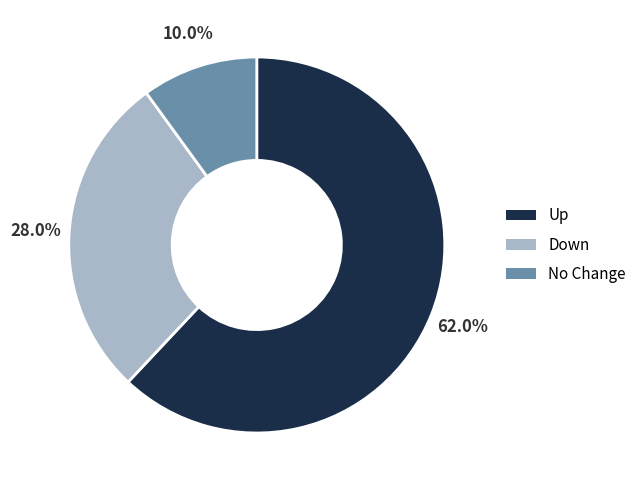

Is there any slice that represents more than half of the pie?

Yes